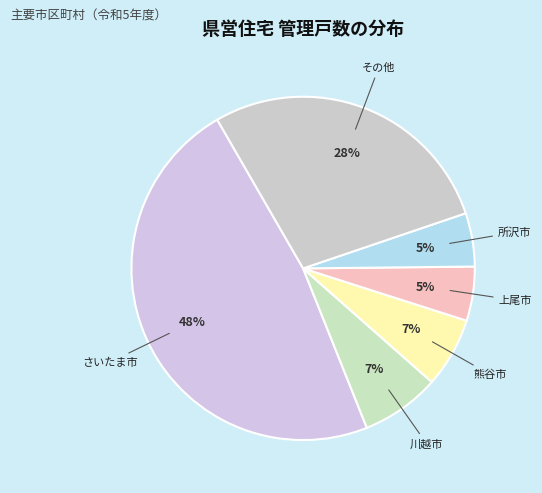

Is there any slice that represents more than half of the pie?

No